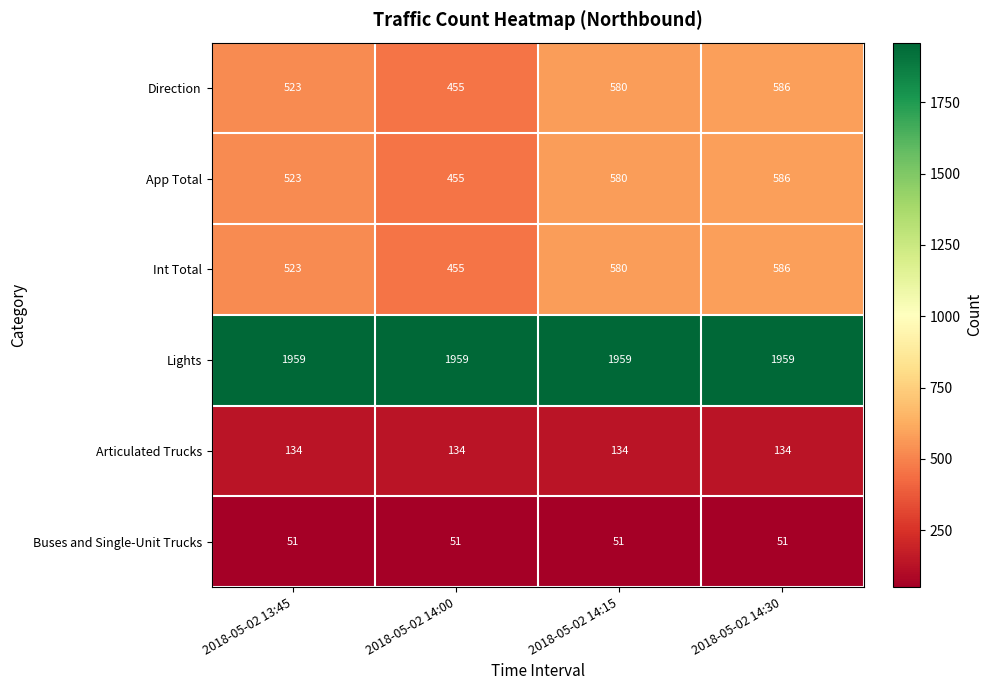

Reading right to left, what are all the values shown in this chart?

Direction: 2018-05-02 14:30=586	2018-05-02 14:15=580	2018-05-02 14:00=455	2018-05-02 13:45=523
App Total: 2018-05-02 14:30=586	2018-05-02 14:15=580	2018-05-02 14:00=455	2018-05-02 13:45=523
Int Total: 2018-05-02 14:30=586	2018-05-02 14:15=580	2018-05-02 14:00=455	2018-05-02 13:45=523
Lights: 2018-05-02 14:30=1959	2018-05-02 14:15=1959	2018-05-02 14:00=1959	2018-05-02 13:45=1959
Articulated Trucks: 2018-05-02 14:30=134	2018-05-02 14:15=134	2018-05-02 14:00=134	2018-05-02 13:45=134
Buses and Single-Unit Trucks: 2018-05-02 14:30=51	2018-05-02 14:15=51	2018-05-02 14:00=51	2018-05-02 13:45=51